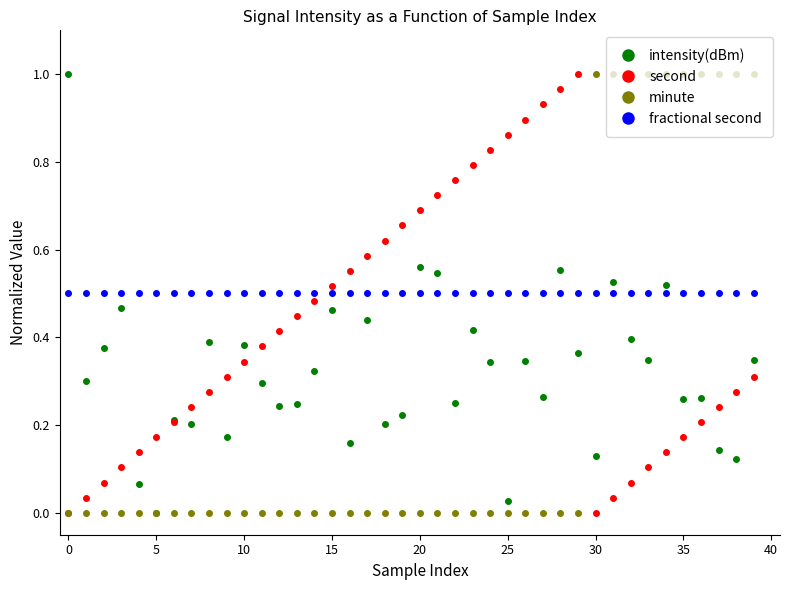

List the series in order of their overall mean, highest first.

fractional second, second, intensity(dBm), minute